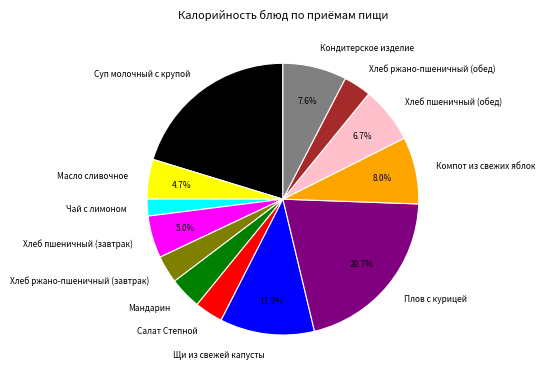

How many segments does this pie chart have?

13